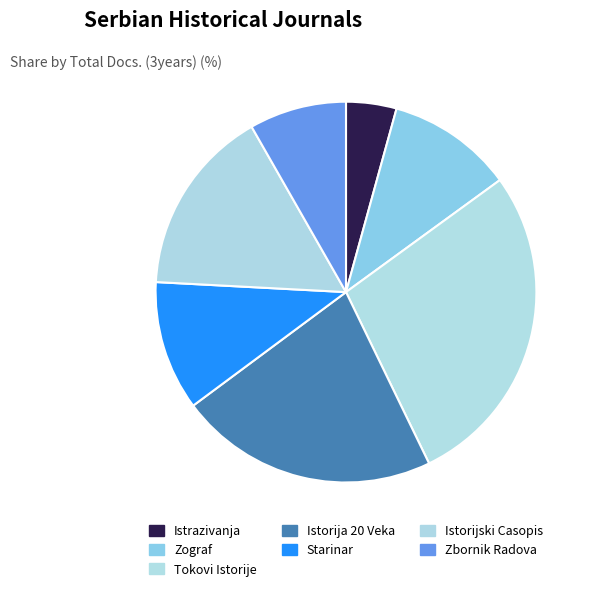

To the nearest percent, what percentage of the pie is Istrazivanja?

4%